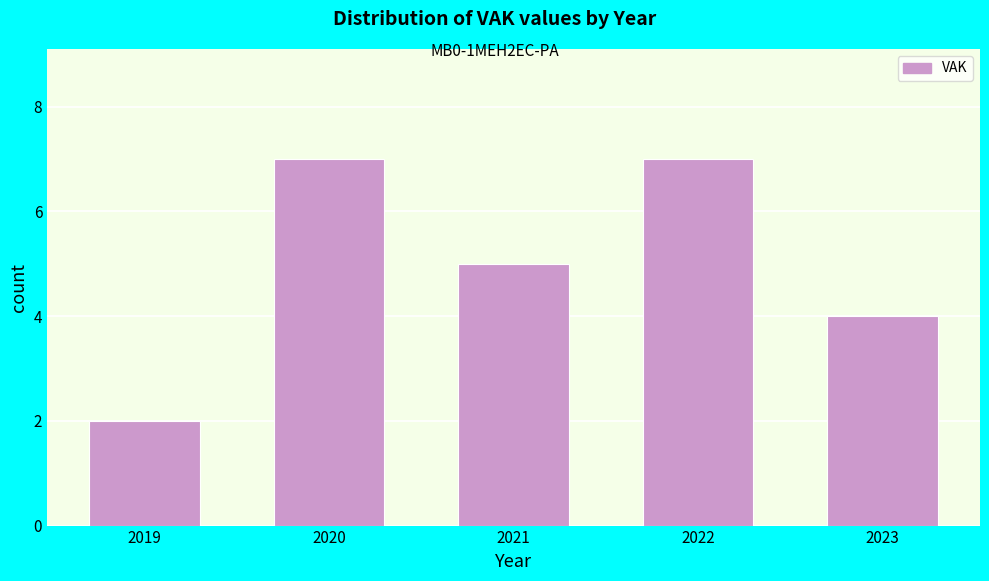

Reading right to left, what are all the values shown in this chart?

2023=4	2022=7	2021=5	2020=7	2019=2